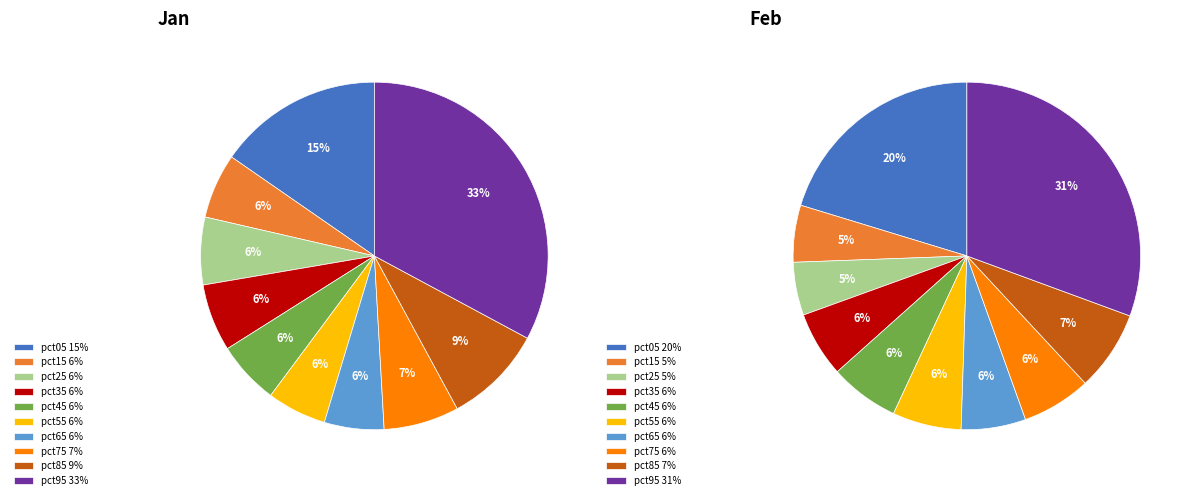

The pct75 slice represents 7% of the pie. True or false?

True